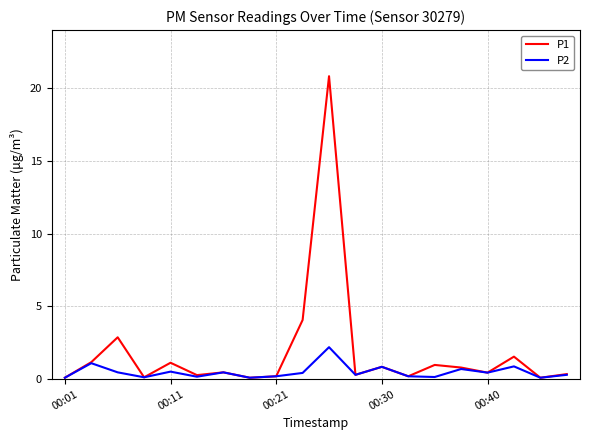

Does the chart have visible grid lines?

Yes